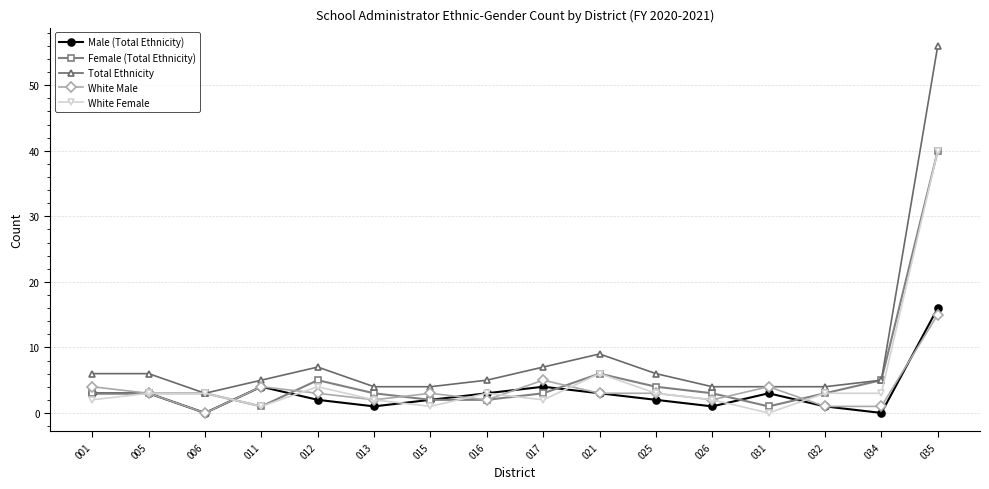

Is the value of White Male at 005 greater than the value of Total Ethnicity at 016?

No